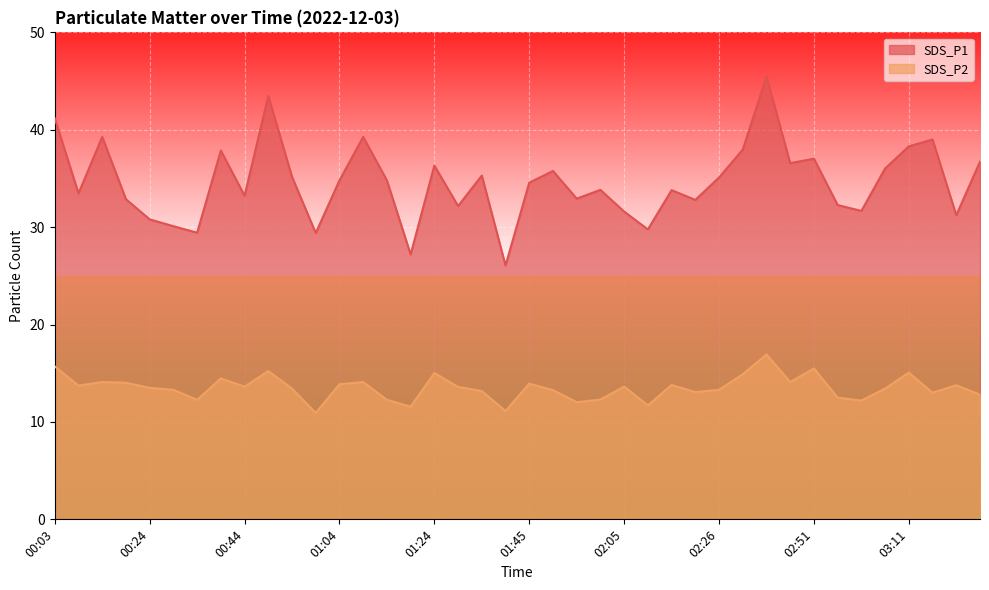

Reading left to right, transcribe all the data shown in this chart.

SDS_P1: 41.2	33.5	39.3	32.9	30.8	30.1	29.4	37.9	33.2	43.5	35.2	29.4	34.8	39.3	34.8	27.2	36.3	32.2	35.3	26.1	34.6	35.8	32.9	33.8	31.6	29.8	33.8	32.8	35.1	38.0	45.5	36.6	37.0	32.3	31.7	36.0	38.3	39.0	31.2	36.7
SDS_P2: 15.7	13.7	14.1	14.0	13.5	13.3	12.3	14.5	13.6	15.2	13.4	10.9	13.9	14.1	12.3	11.6	15.0	13.6	13.2	11.1	13.9	13.3	12.0	12.3	13.6	11.7	13.8	13.1	13.3	14.9	16.9	14.1	15.5	12.5	12.2	13.4	15.1	13.0	13.8	12.8